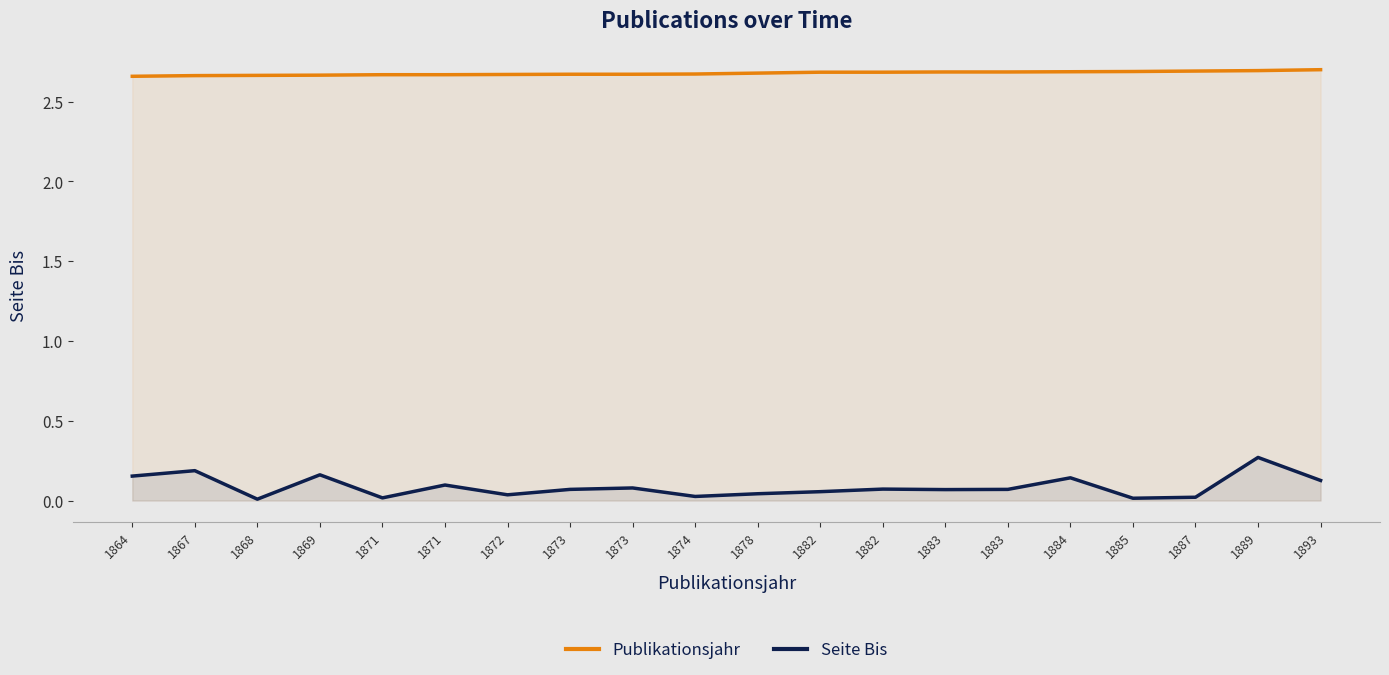

Which series has the largest total across all categories?

Publikationsjahr